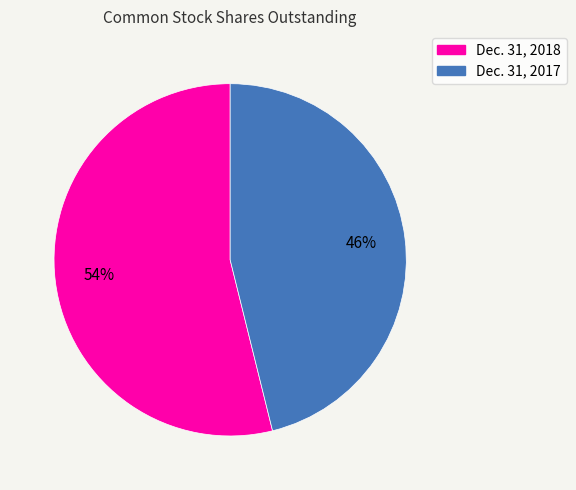

Between Dec. 31, 2018 and Dec. 31, 2017, which is larger?

Dec. 31, 2018